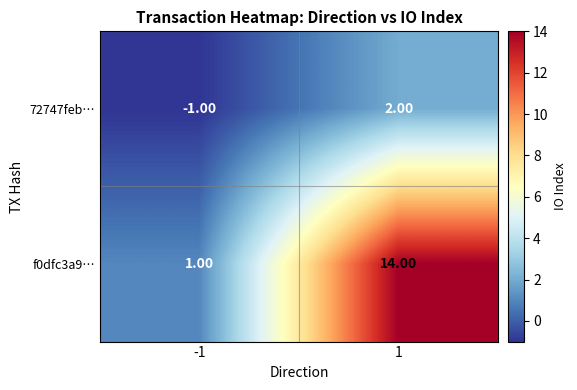

Which series changed the most between -1 and 1?

f0dfc3a9…